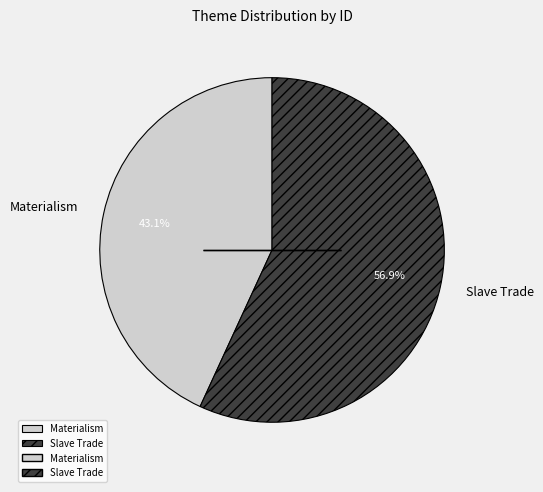

Count the number of slices in the pie.

2